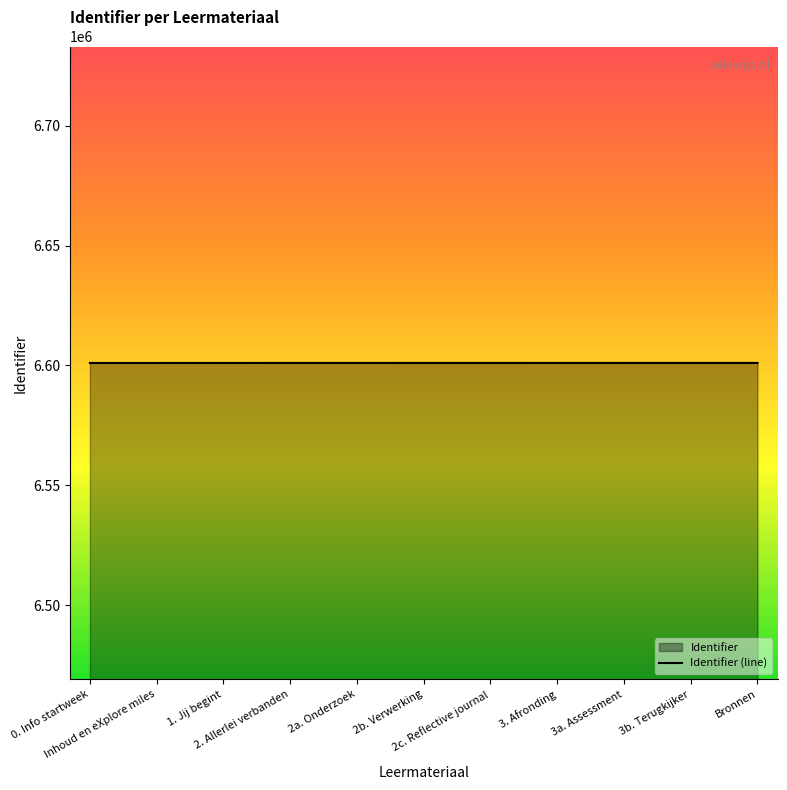

Rank the categories by value from highest to lowest.

Bronnen, 3b. Terugkijker, 3a. Assessment, 3. Afronding, 2c. Reflective journal, 2b. Verwerking, 2a. Onderzoek, 2. Allerlei verbanden, 1. Jij begint, Inhoud en eXplore miles, 0. Info startweek